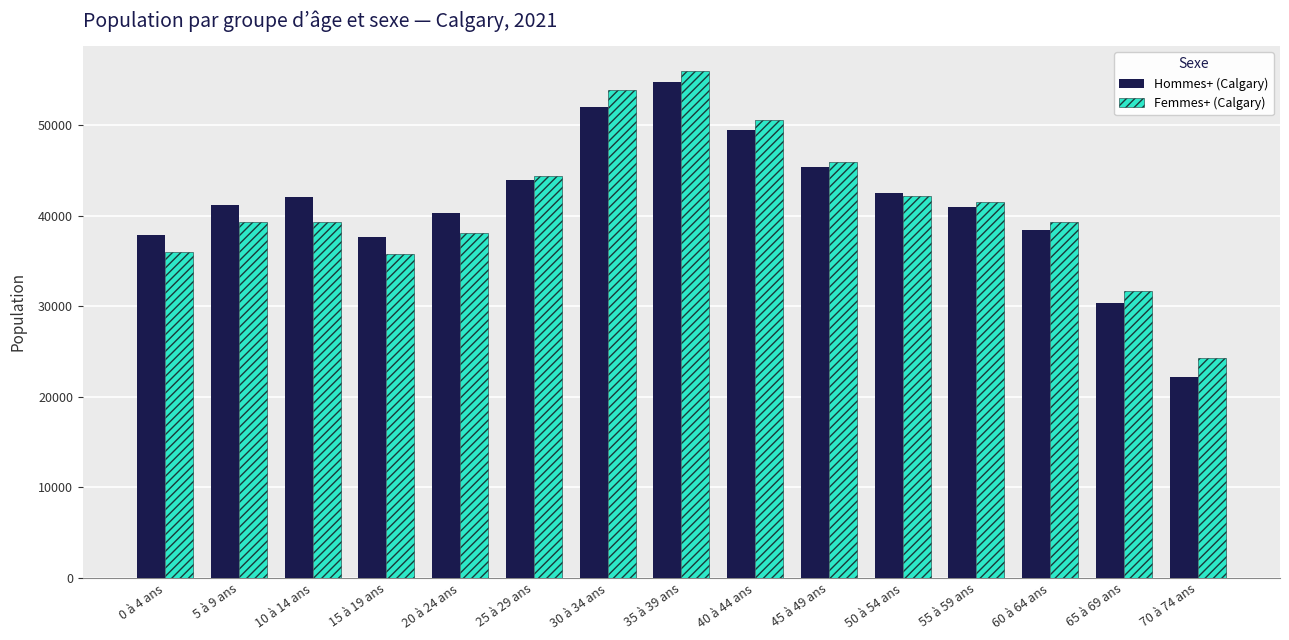

Which series has the largest range (max minus min)?

Hommes+ (Calgary)